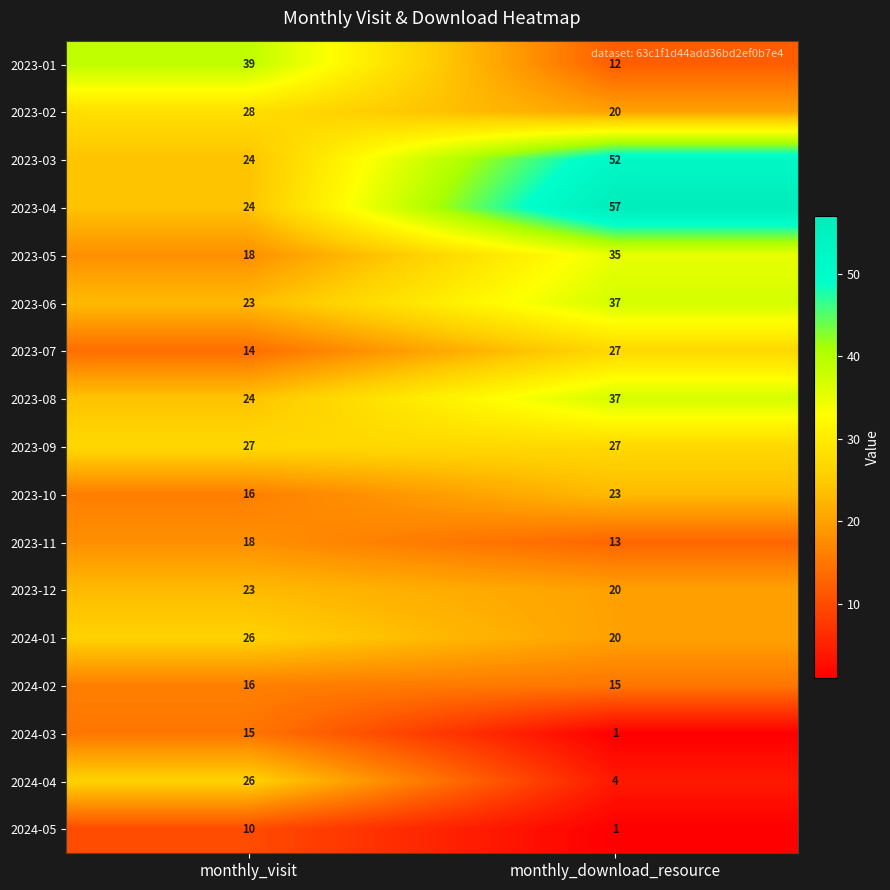

What is the sum of all 2023-06 values?

60